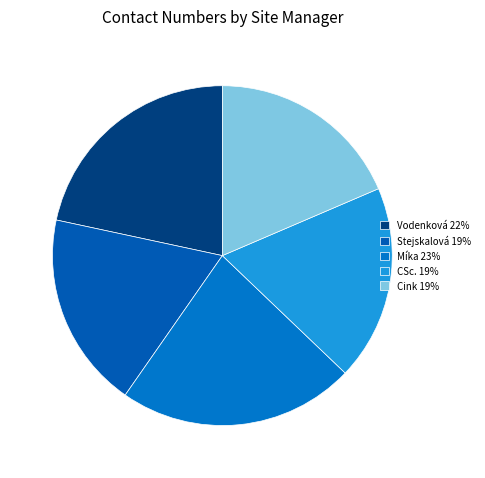

To the nearest percent, what is the difference between the largest and smallest slice percentages?

4%